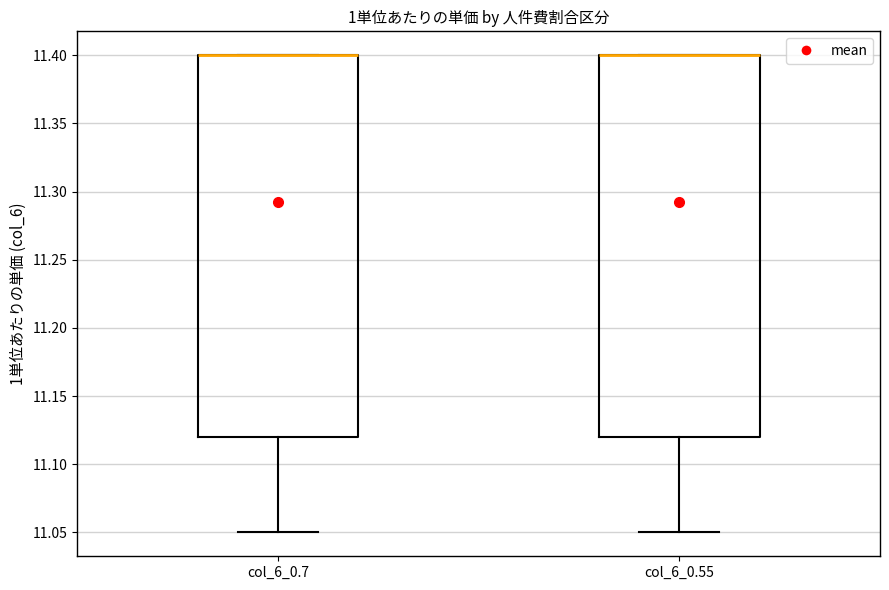

Reading left to right, read every box against the y-axis: the position of its median line, the range the box covers, and the ends of its whiskers. The values are not printed on the chart, so give them approximately, as read against the axis.

col_6_0.7: median 11.40 (drawn on the box's upper edge), box 11.12 to 11.40, whiskers 11.05 to 11.40
col_6_0.55: median 11.40 (drawn on the box's upper edge), box 11.12 to 11.40, whiskers 11.05 to 11.40